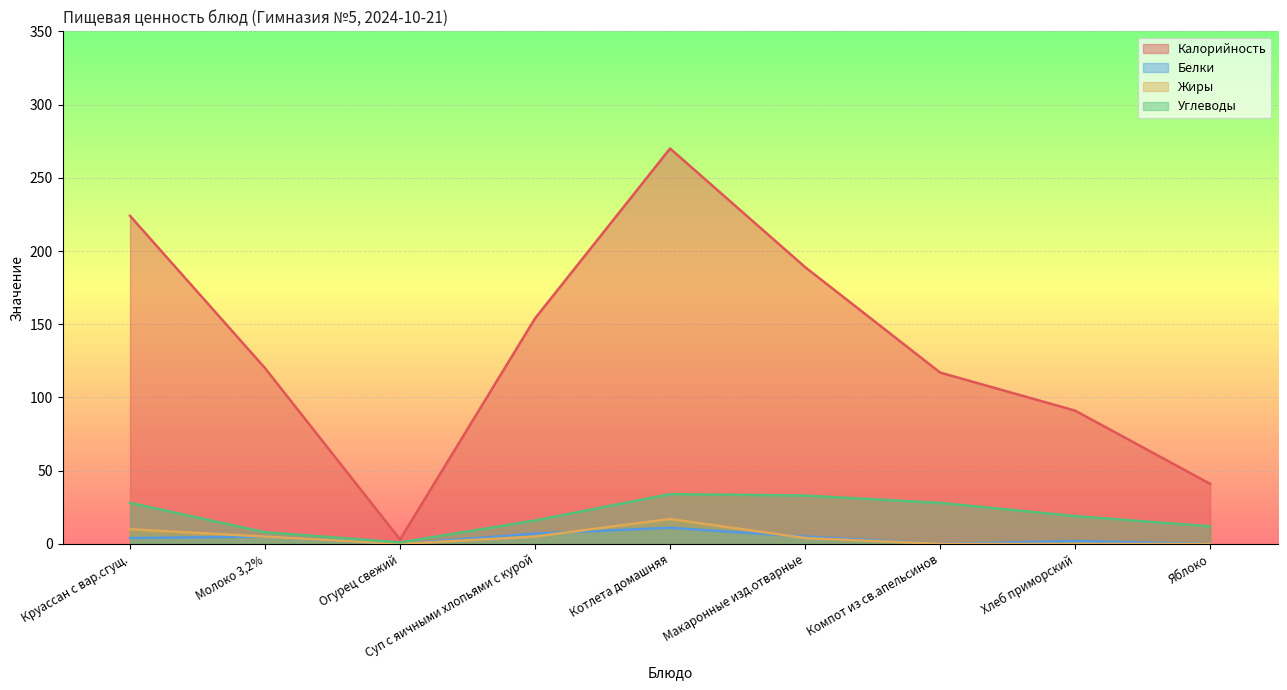

Rank the series at Котлета домашняя from highest to lowest value.

Калорийность, Углеводы, Жиры, Белки